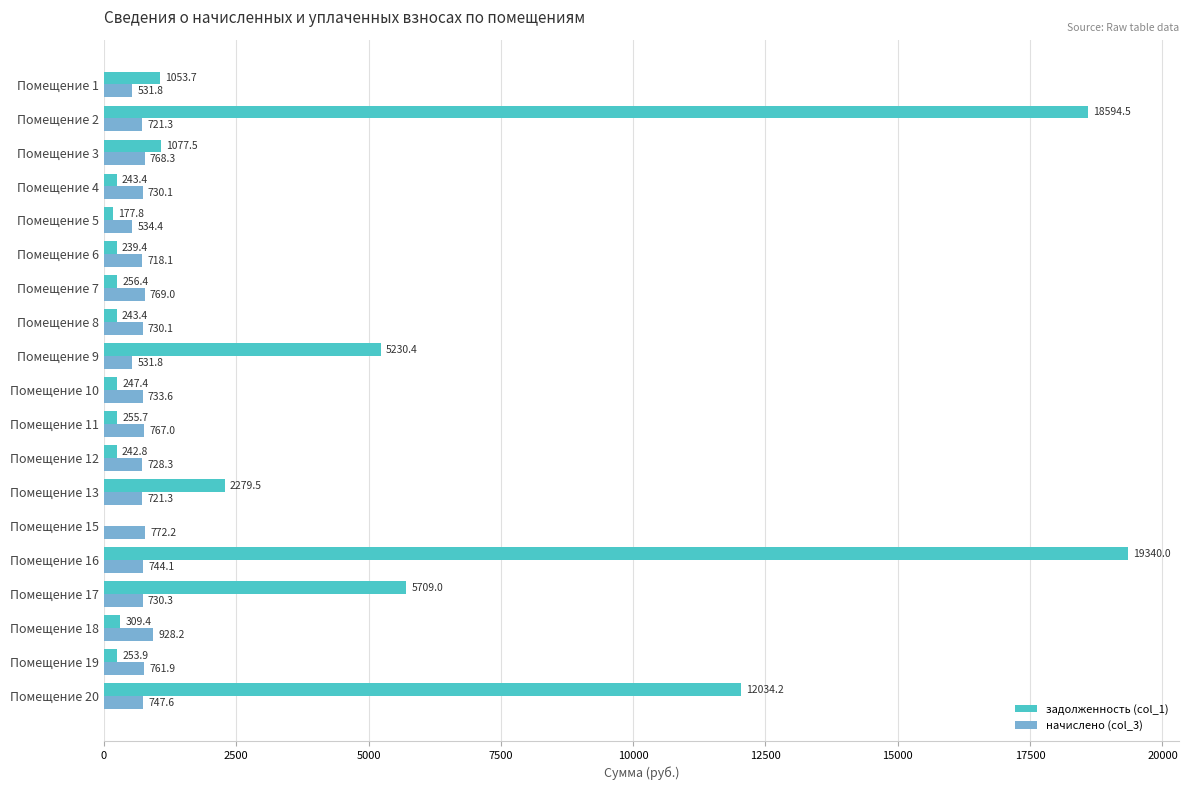

Between Помещение 15 and Помещение 16, which series saw the biggest shift?

задолженность (col_1)